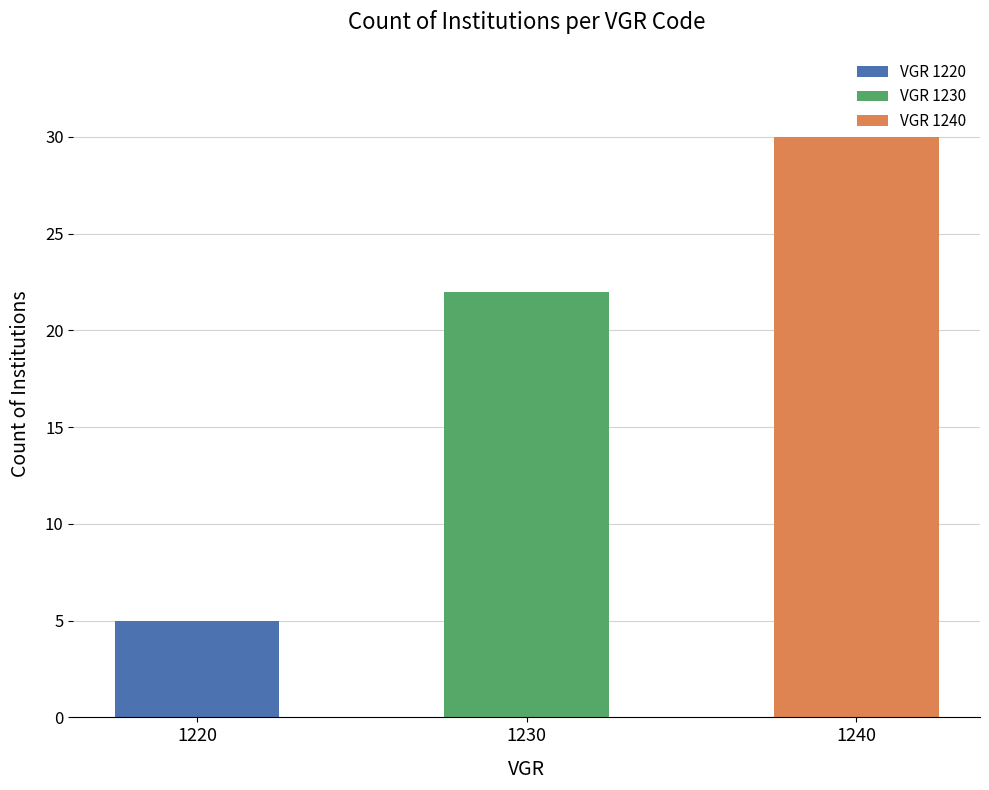

How many bars are there in total?

3